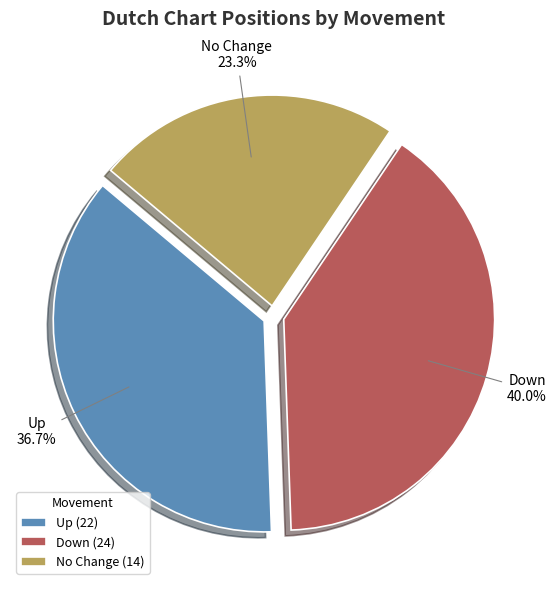

What percentage is NOT represented by Up?

63.3%